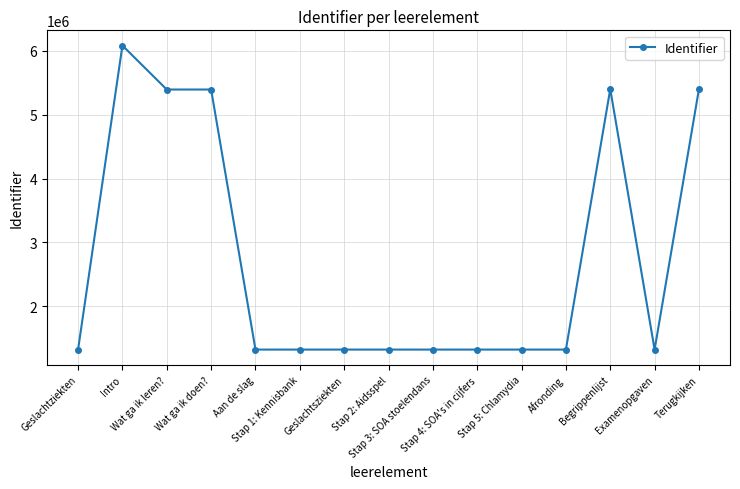

True or false: the data has more than 0 interior local peaks.

True